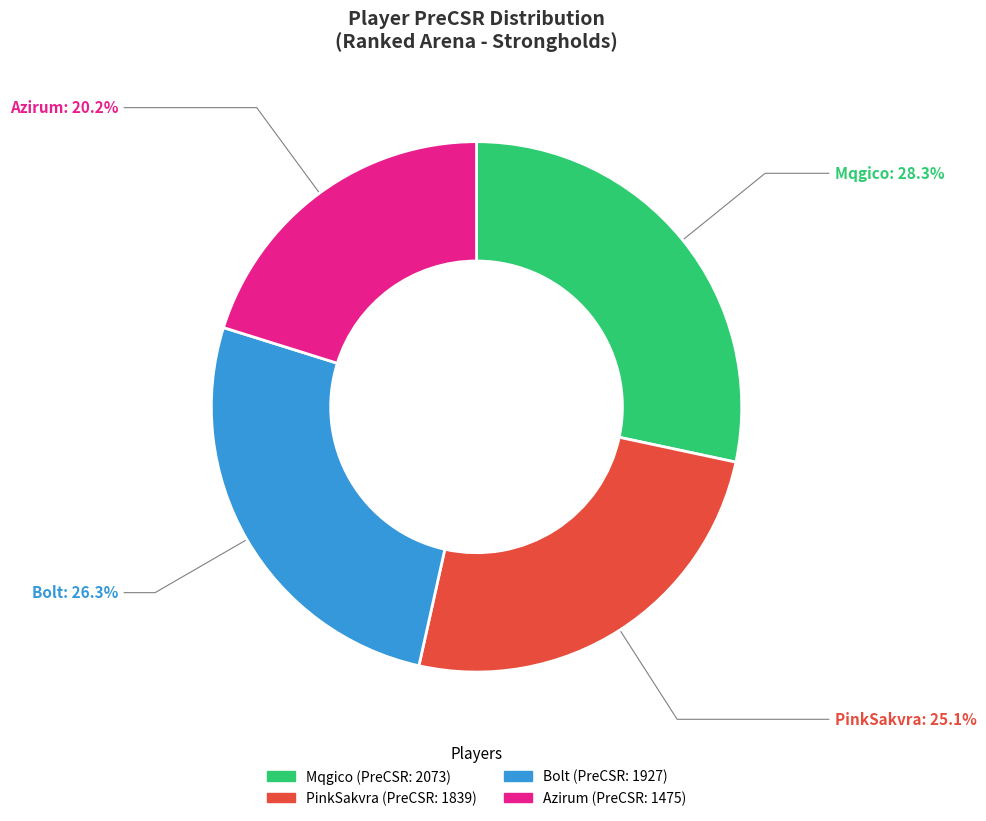

Is Bolt the majority of the pie?

No